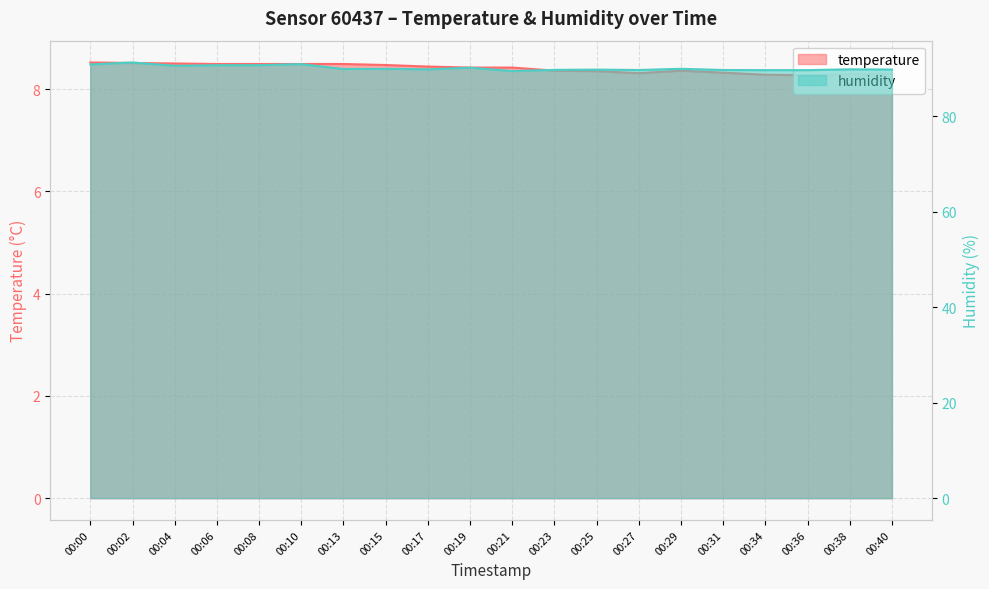

Which category has the highest value across all series?

00:02